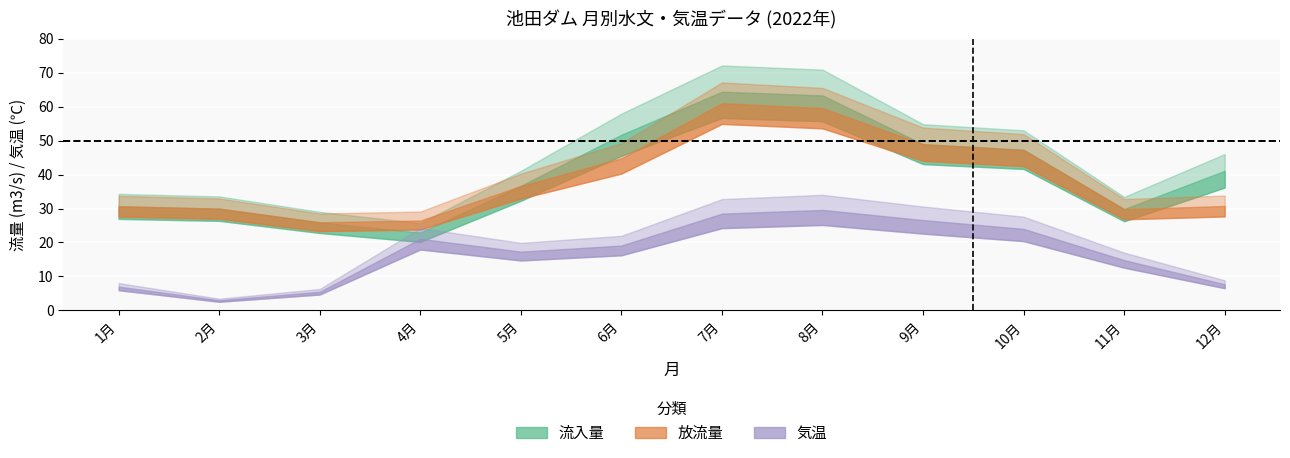

Where is 流入量 nearest to the value 43?

12月